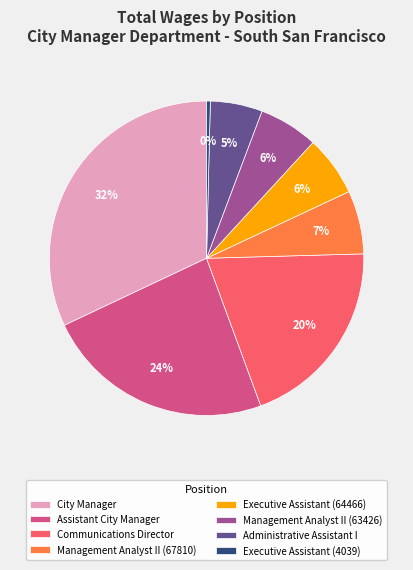

How many slices are in this pie chart?

8